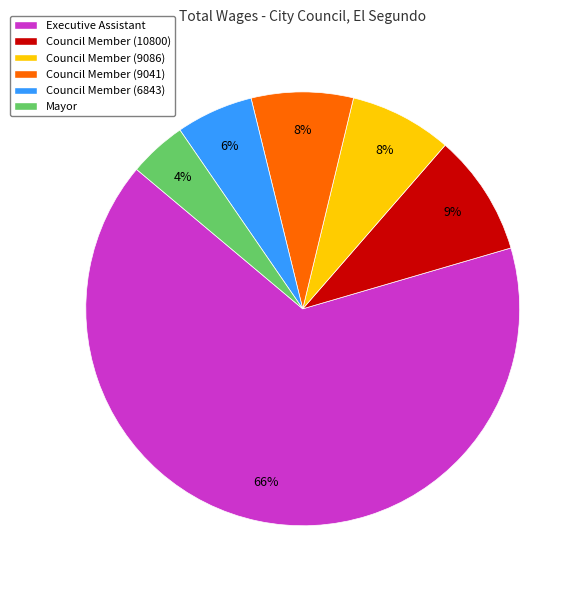

The Mayor slice represents 4% of the pie. True or false?

True